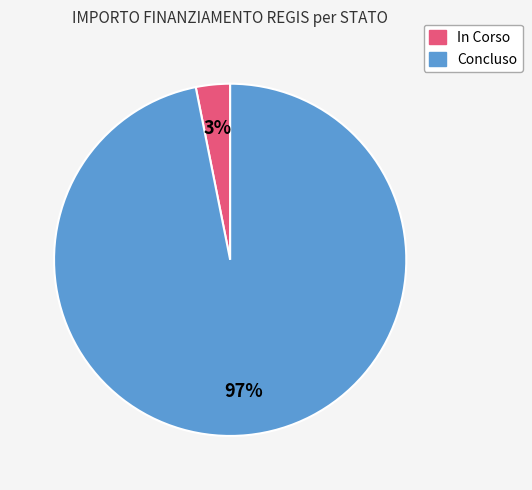

To the nearest percent, what is the average slice percentage?

50%